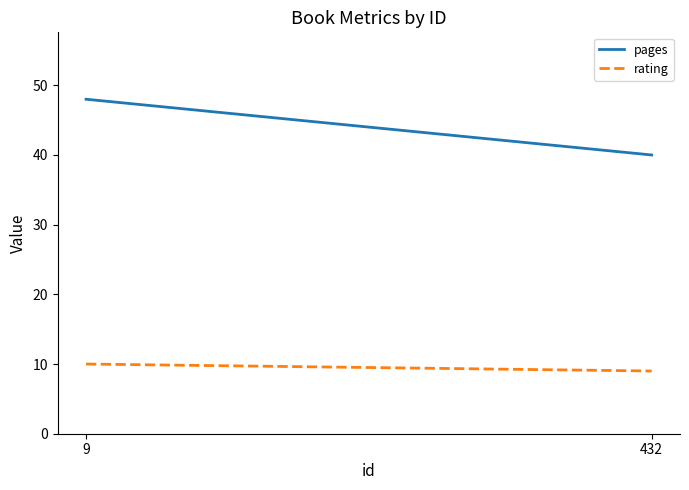

What is the spread (max minus min) of values at 9?

38